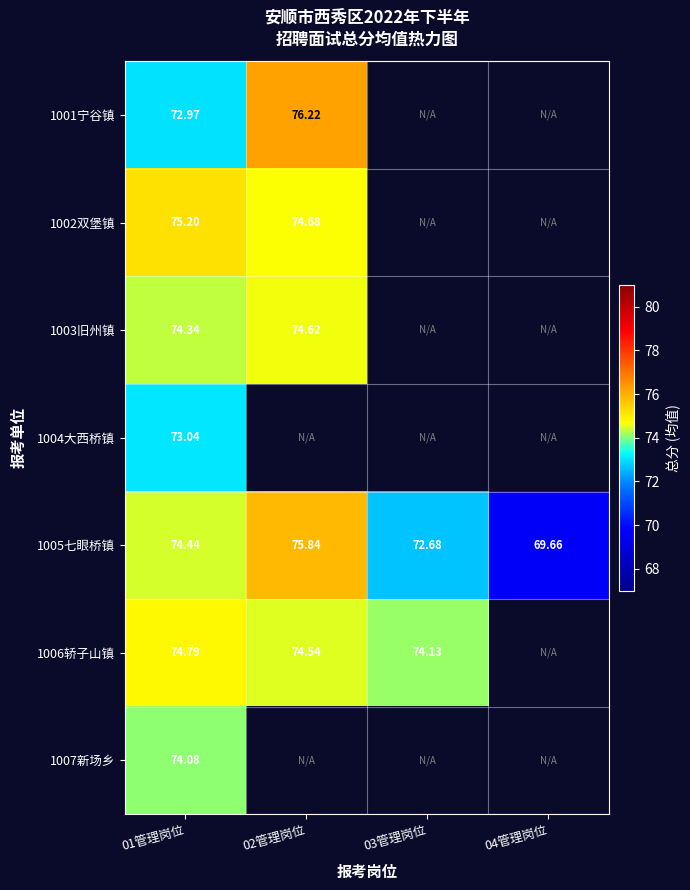

Is the value of 1001宁谷镇 at 02管理岗位 greater than the value of 1007新场乡 at 02管理岗位?

No